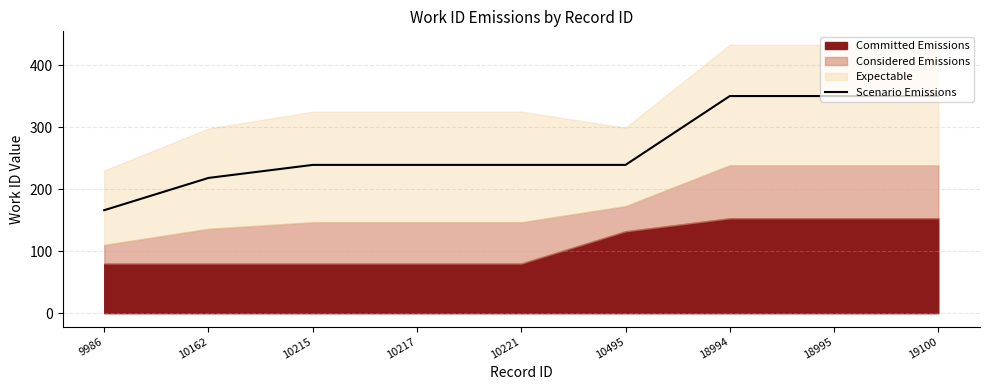

Reading left to right, transcribe all the data shown in this chart.

166	218	239	239	239	239	350	350	350